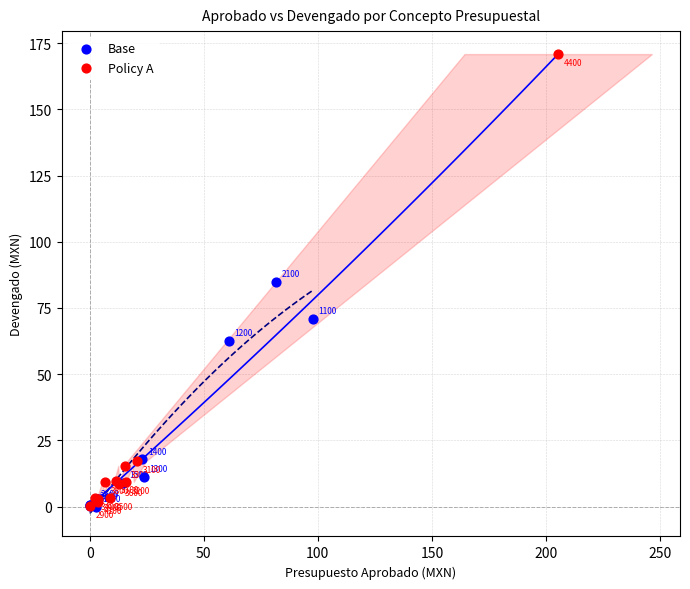

Which series has the largest Y range (max minus min)?

Policy A